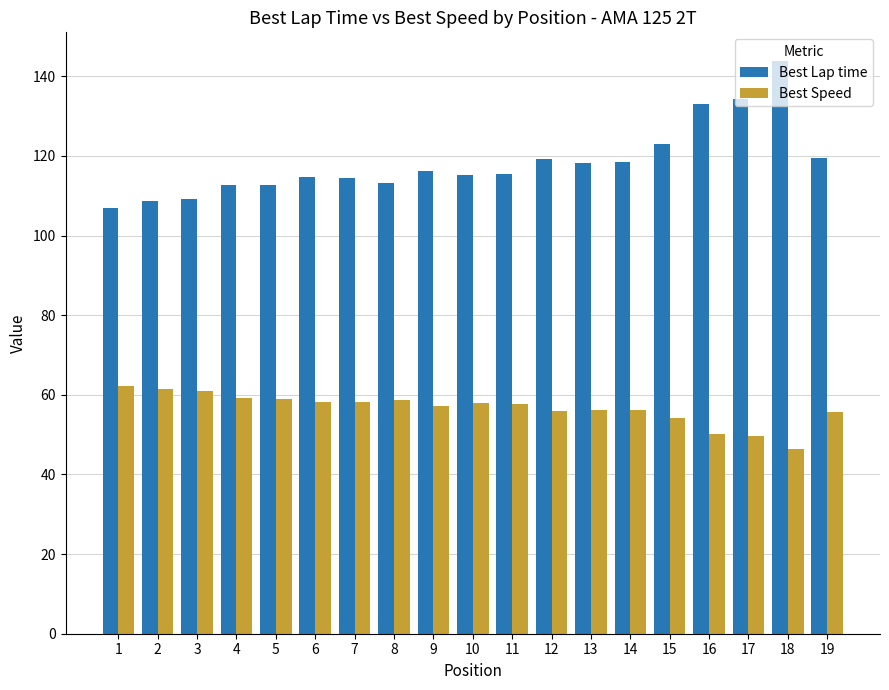

List the series in order of their peak value, highest first.

Best Lap time, Best Speed